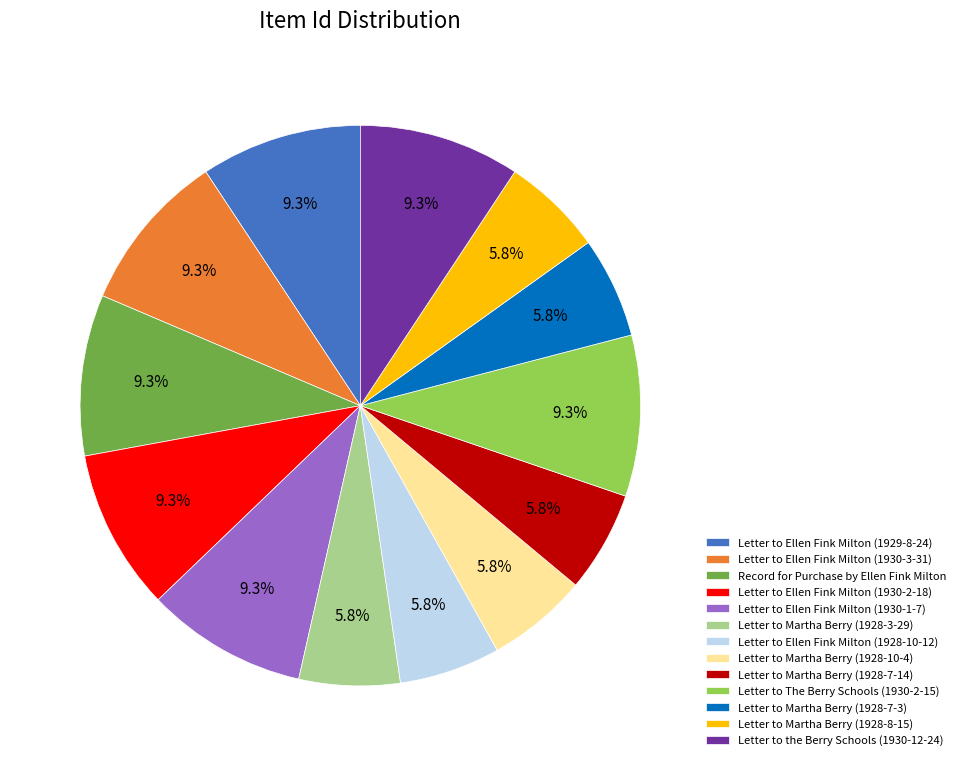

How much of the chart is everything except Letter to The Berry Schools (1930-2-15)?

90.7%